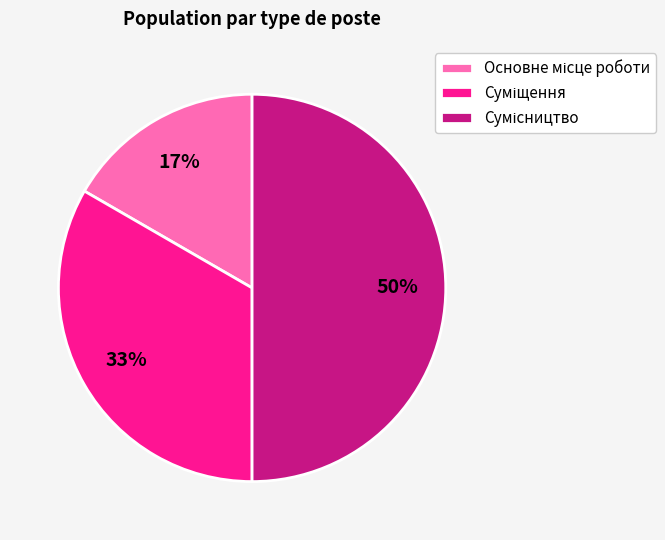

To the nearest percent, what is the difference between the largest and smallest slice percentages?

33%